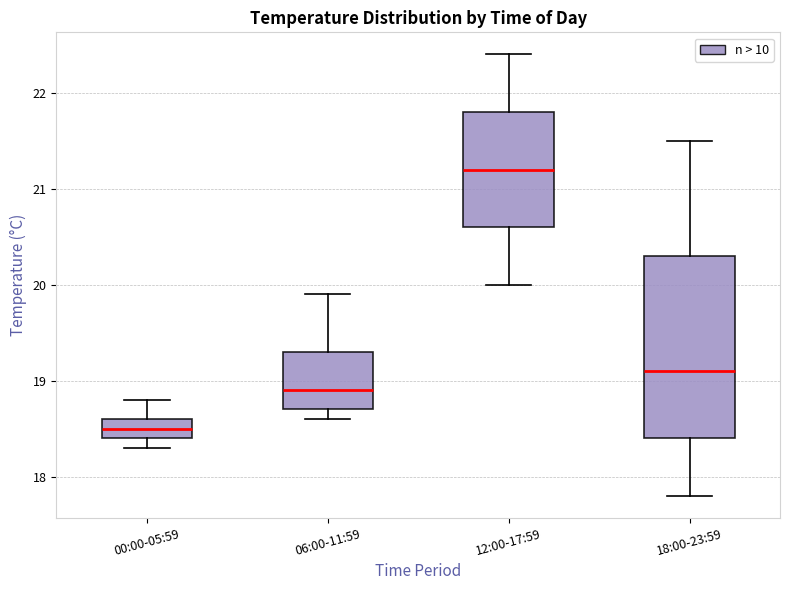

Where does the lower whisker of the box for 18:00-23:59 end on the y-axis? The values are not printed on the chart, so give them approximately, as read against the axis.

17.8